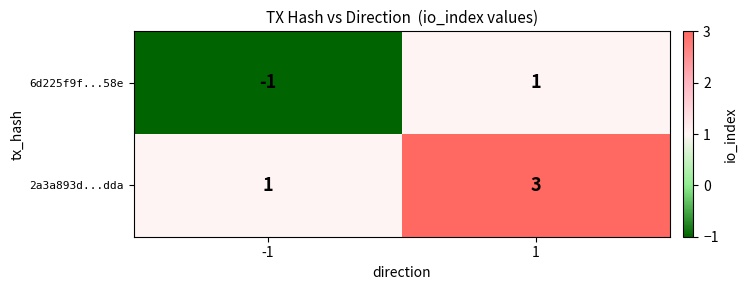

List the series in order of their overall mean, highest first.

2a3a893d...dda, 6d225f9f...58e